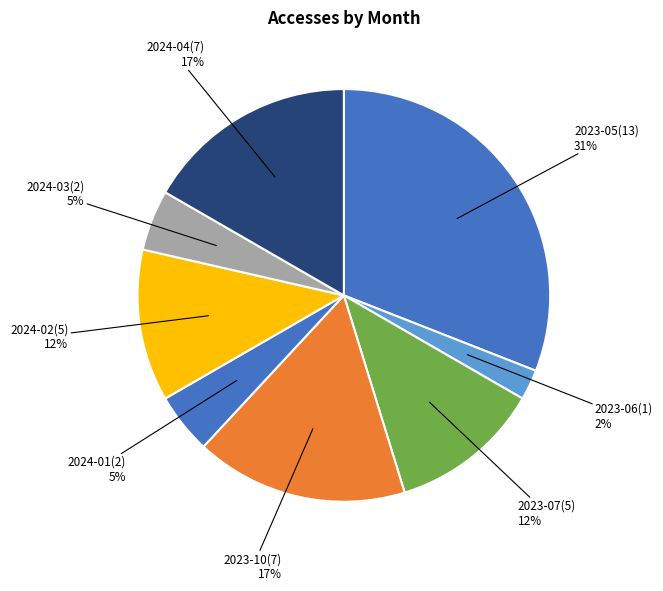

Does any single category account for the majority?

No